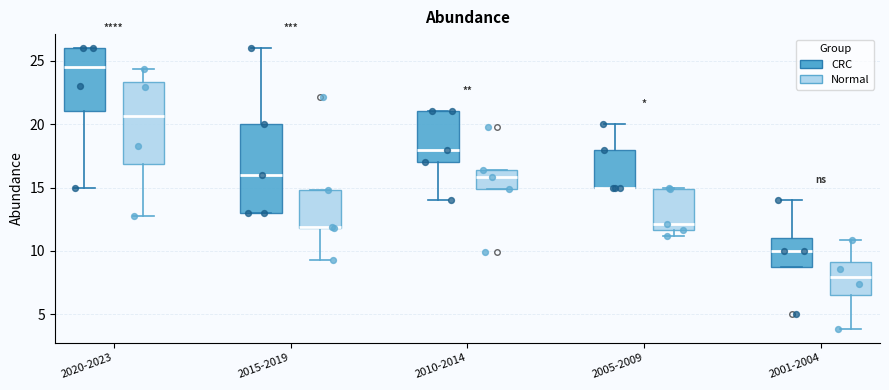

Where does the upper whisker of the box for 2015-2019 (CRC) end on the y-axis? The values are not printed on the chart, so give them approximately, as read against the axis.

26.0